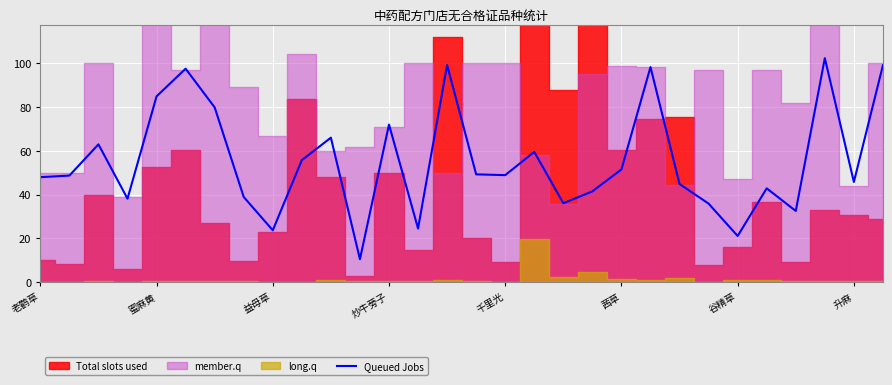

How many points are higher than both their immediate neighbors (excluding endpoints)?

9